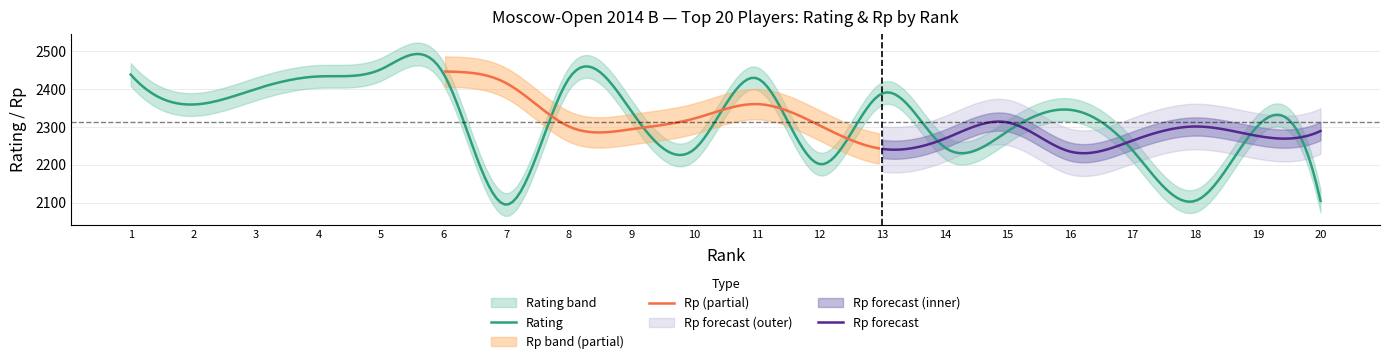

What is the highest value of the Rating series?

2492.1